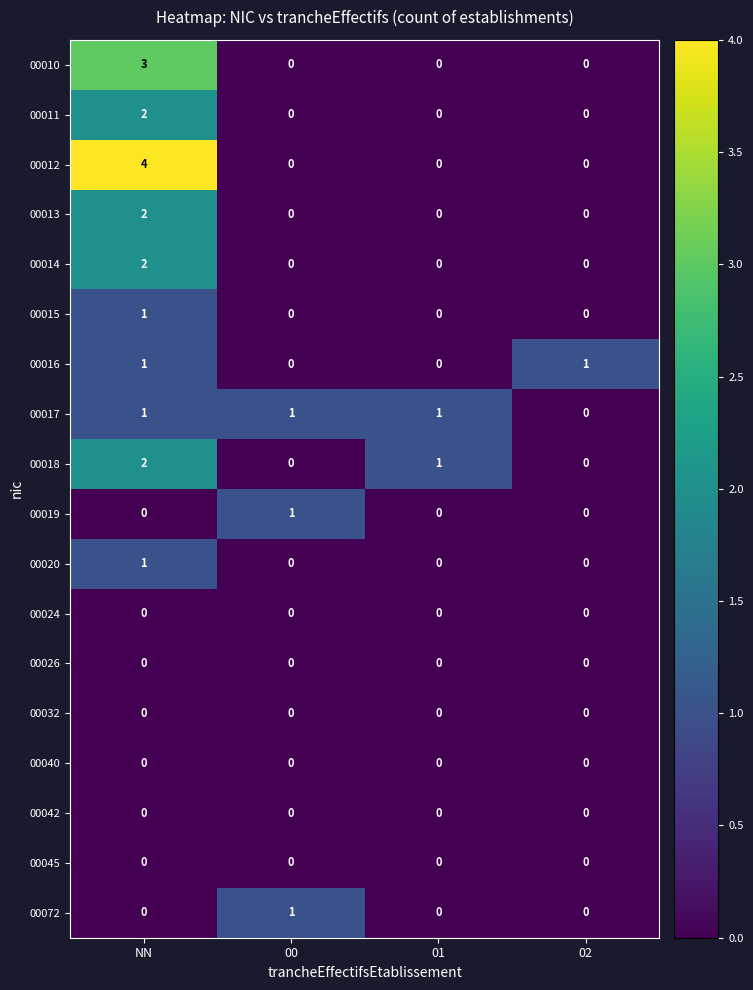

At which category is the sum across all series the highest?

NN